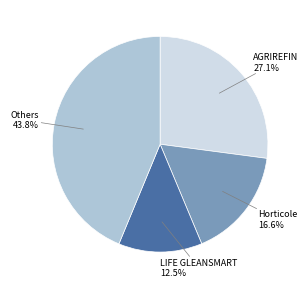

Is there any slice that represents more than half of the pie?

No